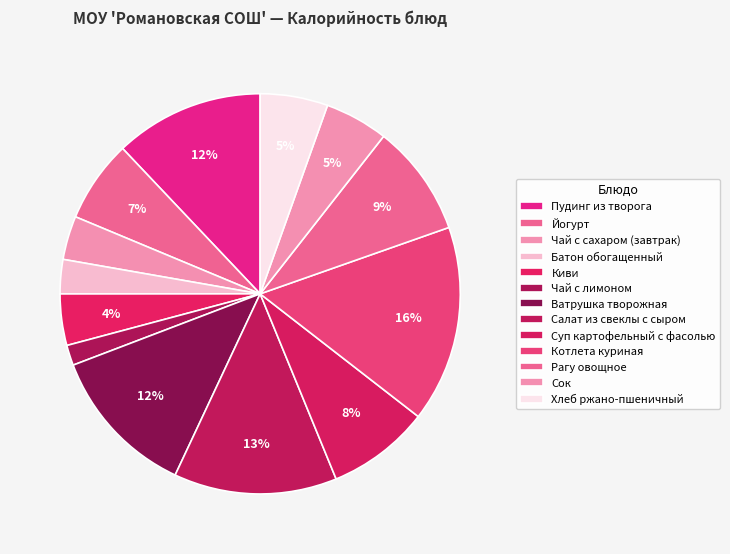

Count the number of slices in the pie.

13